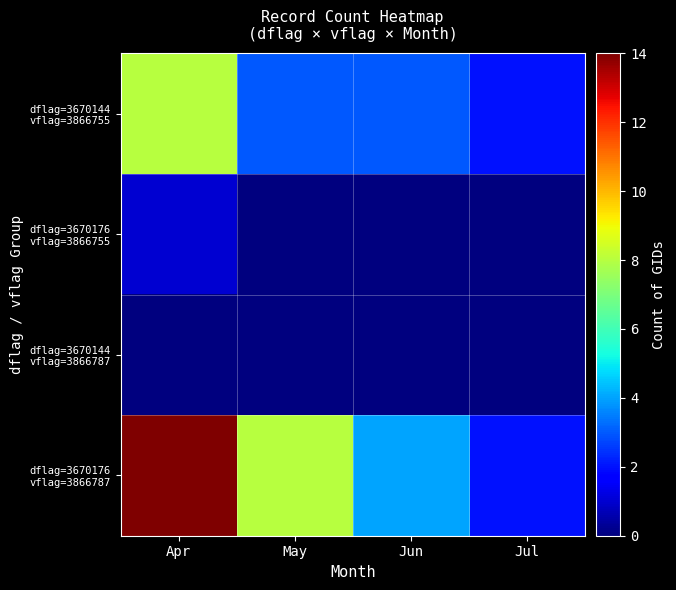

At Jul, list the series in order from smallest to largest.

dflag=3670176 vflag=3866755, dflag=3670144 vflag=3866787, dflag=3670144 vflag=3866755, dflag=3670176 vflag=3866787